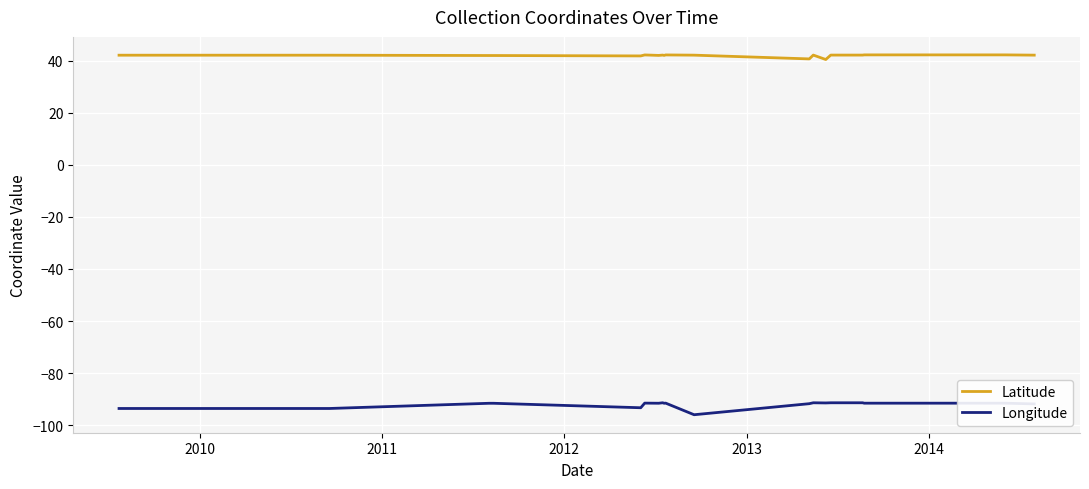

Which series has the largest range (max minus min)?

Longitude